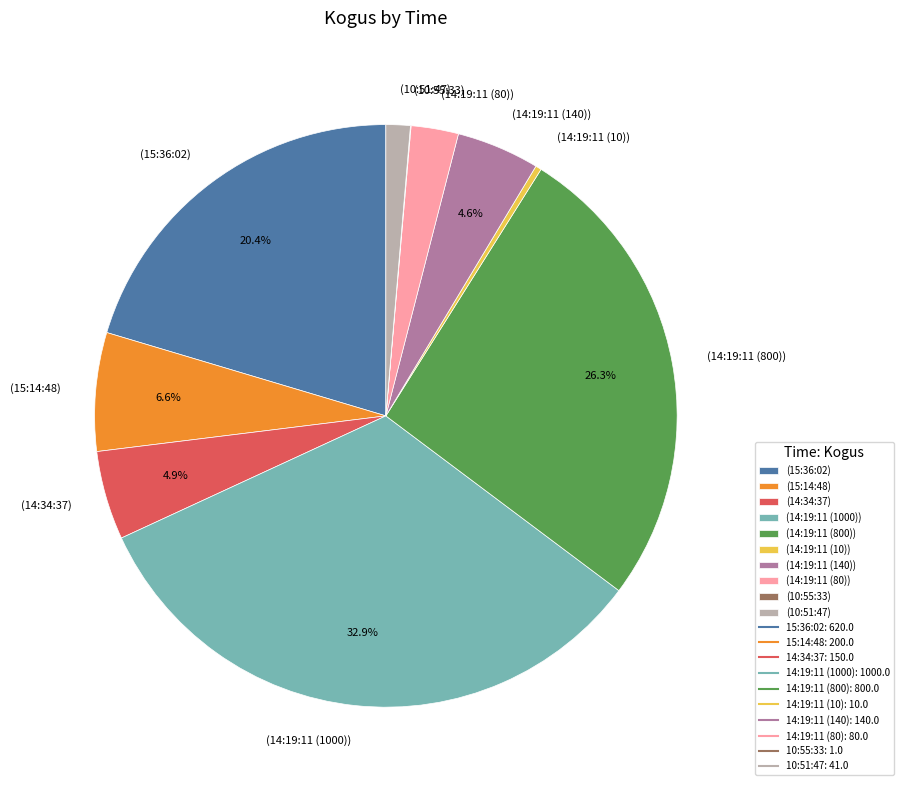

Is there any slice that represents more than half of the pie?

No